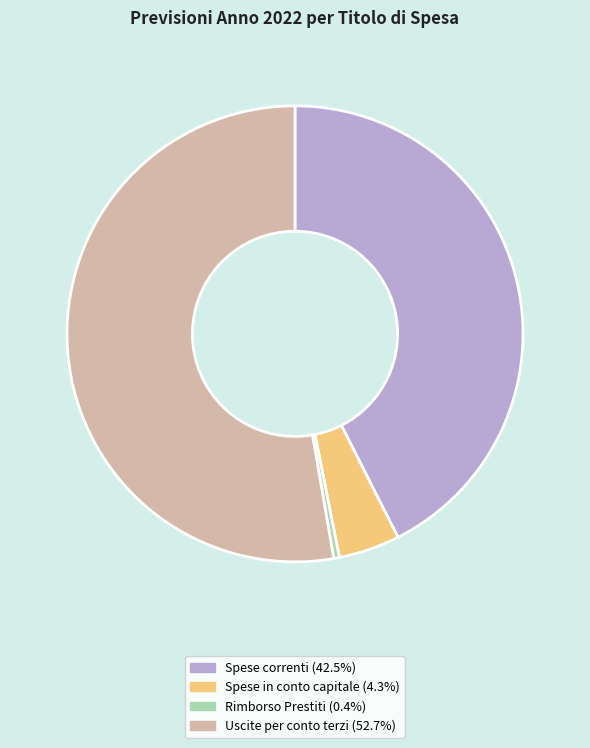

Is there any slice that represents more than half of the pie?

Yes